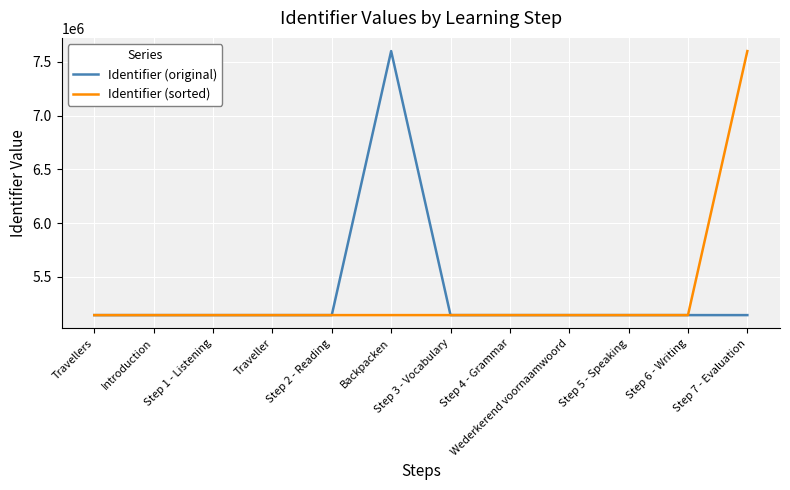

What is the average value of the Identifier (sorted) series?

5349886